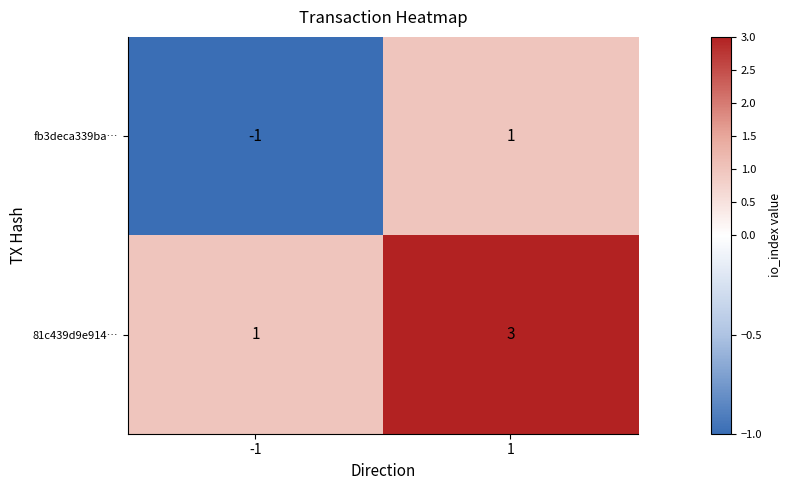

Count the 81c439d9e914… values in the range 1 to 3.

2